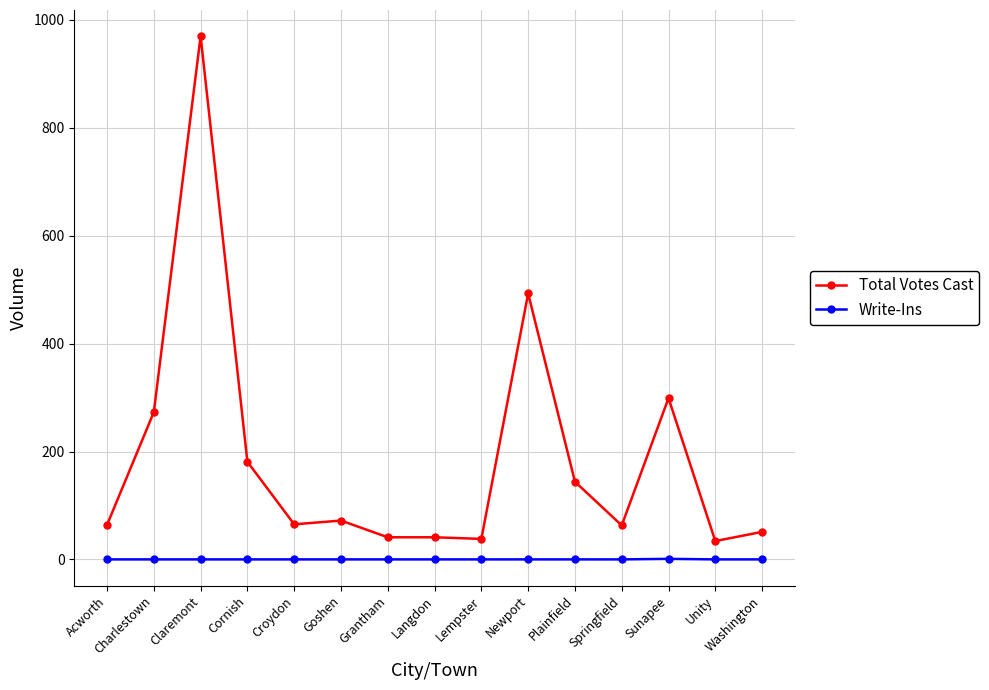

True or false: Total Votes Cast and Write-Ins intersect in this chart.

False